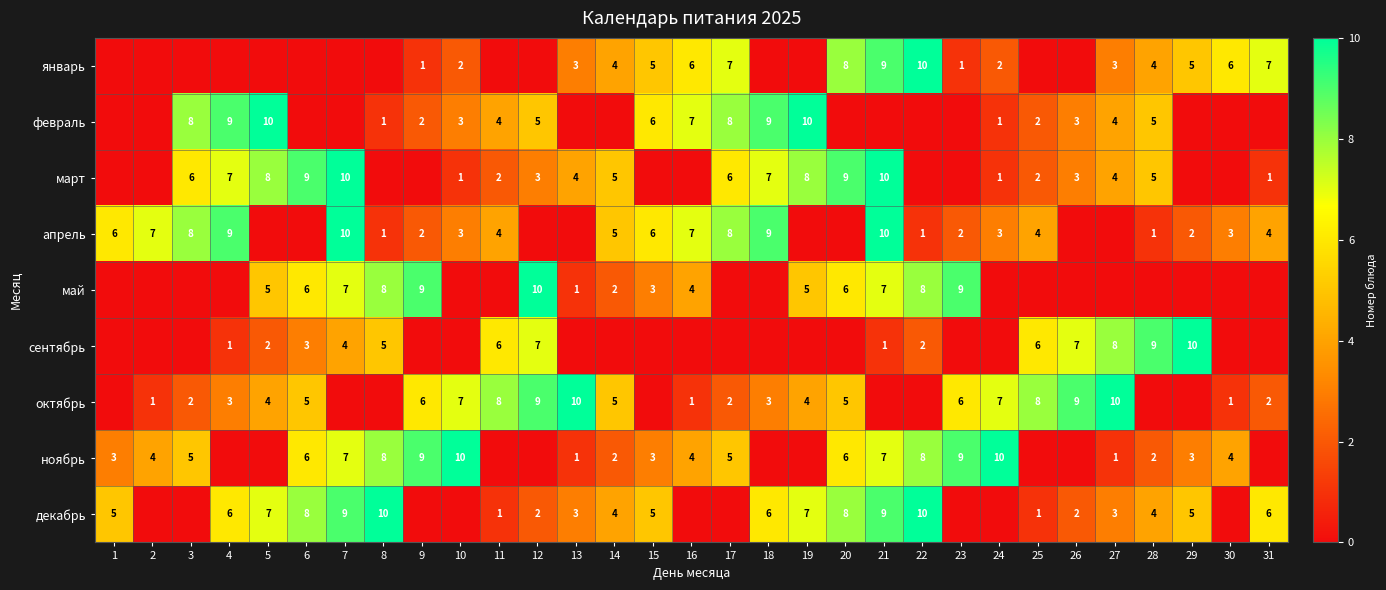

Is it true that октябрь equals 7 at 10?

True